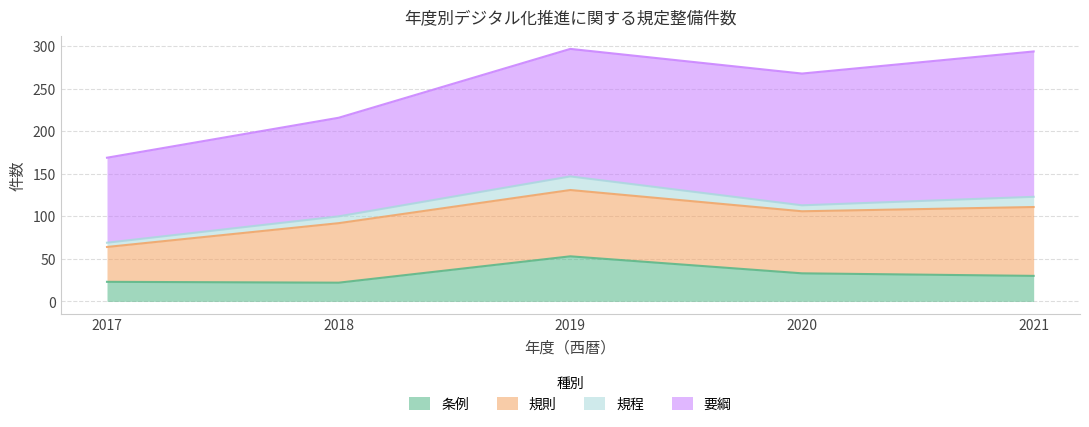

True or false: 要綱 and 規則 intersect in this chart.

False